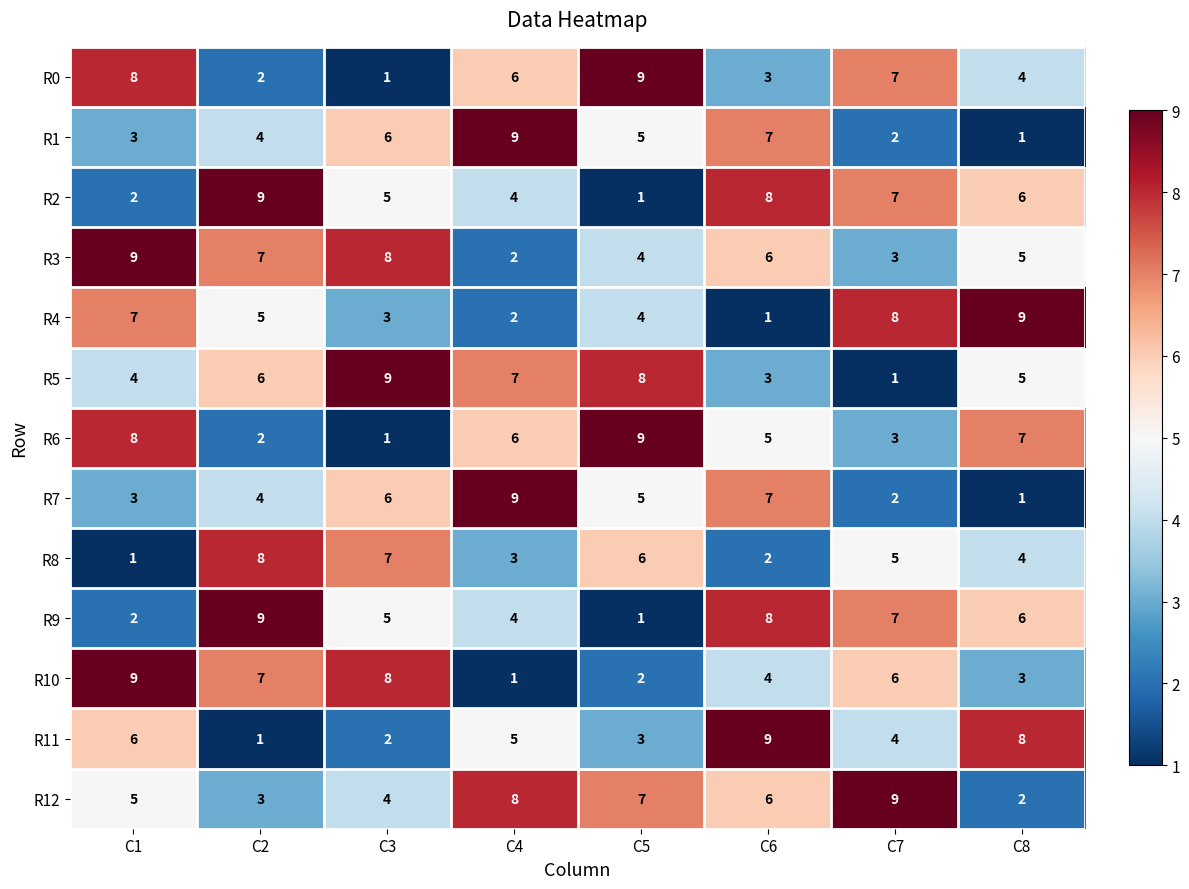

How many values in the R3 series are below 6?

4